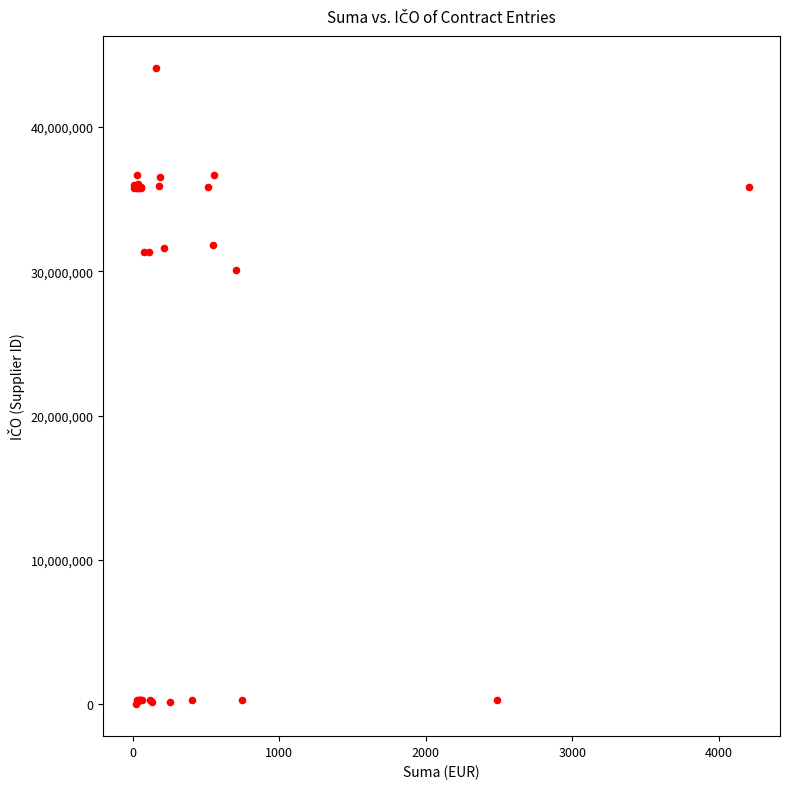

What Y value in the scatter plot is closest to 22055353?

30084610